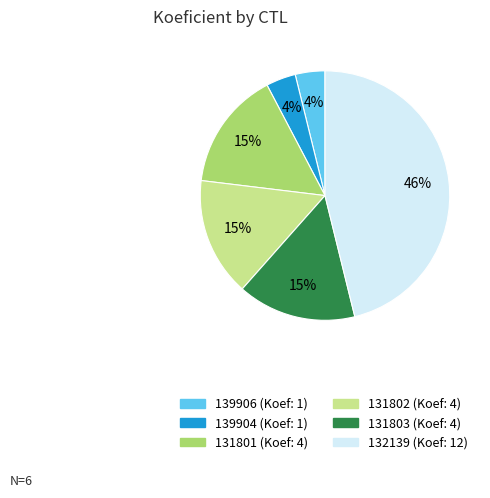

Does 139904 account for over 50% of the chart?

No